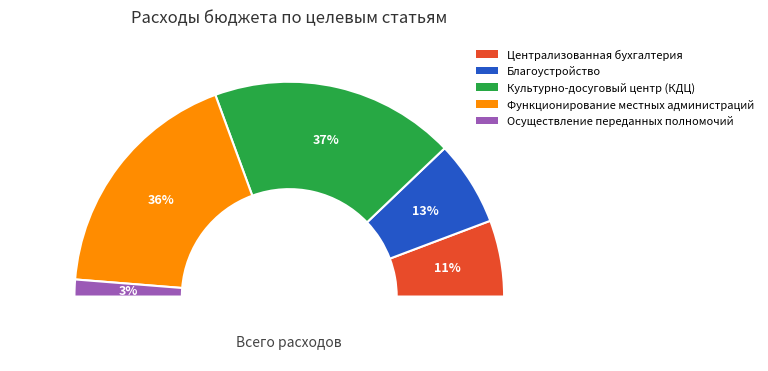

True or false: Благоустройство accounts for 23% of the total.

False